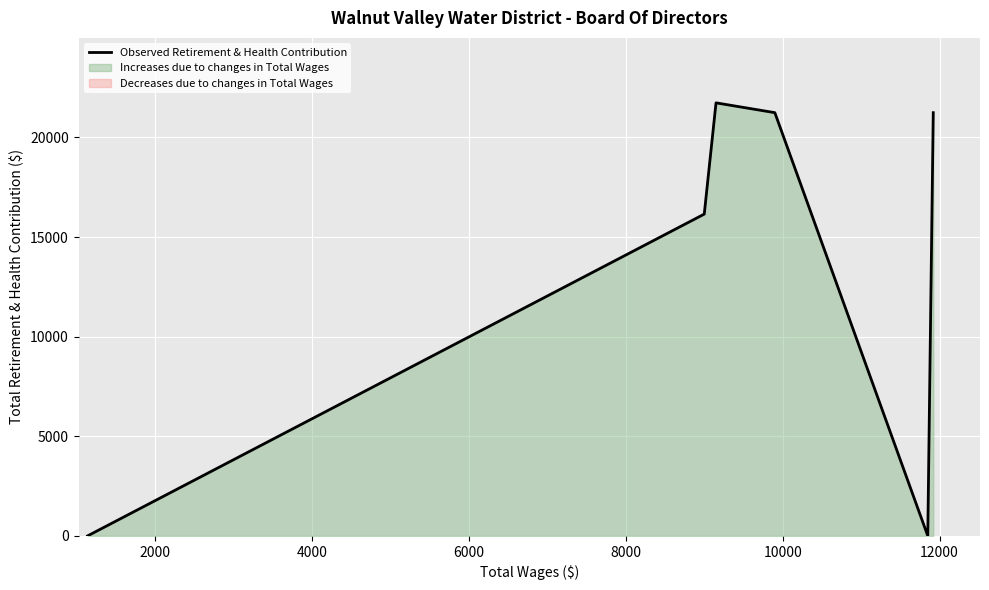

What is the maximum value for Observed Retirement & Health Contribution?

21734